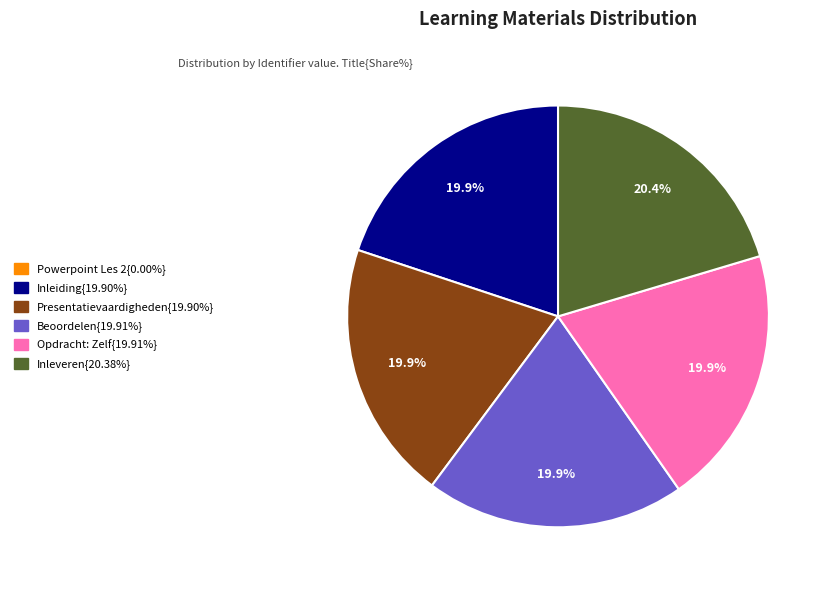

Does any single category account for the majority?

No